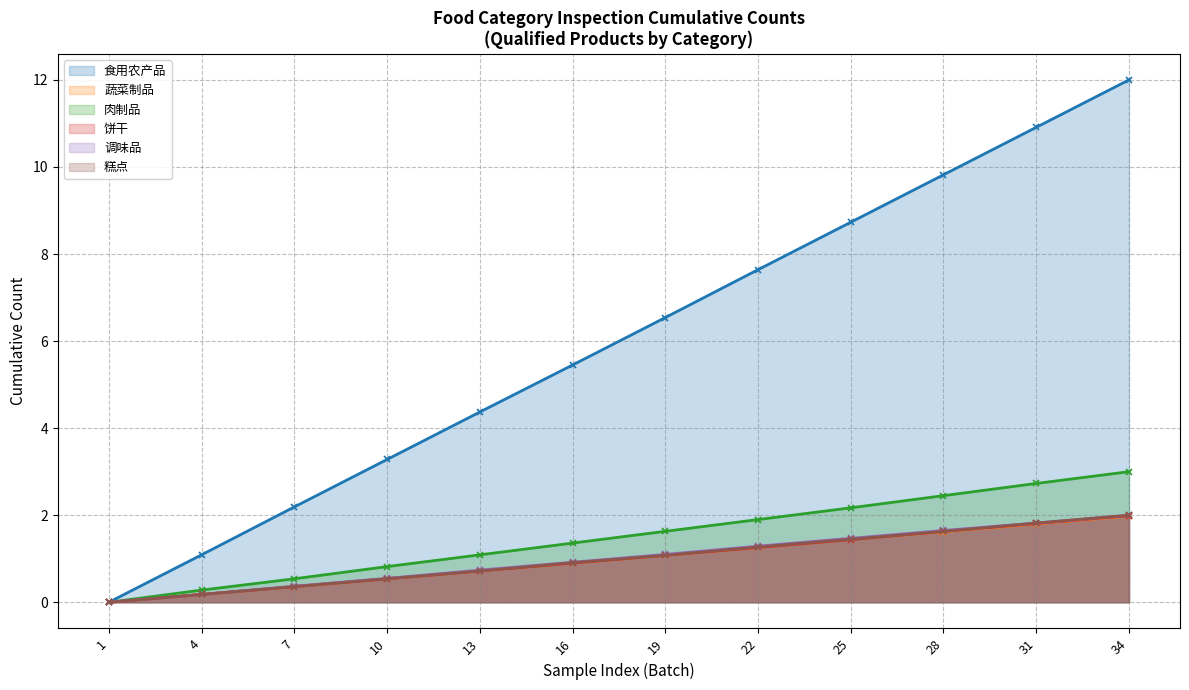

Rank the categories by 饼干 value from lowest to highest.

1, 4, 7, 10, 13, 16, 19, 22, 25, 28, 31, 34